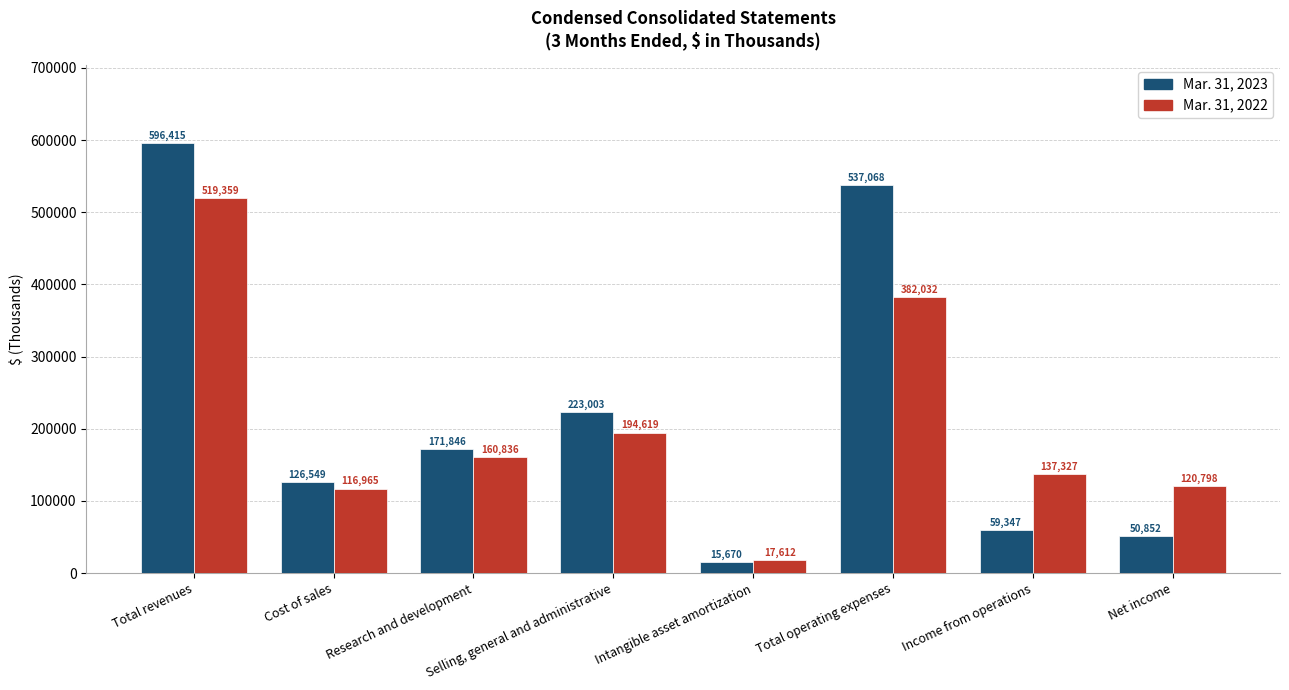

Are the bars horizontal?

No